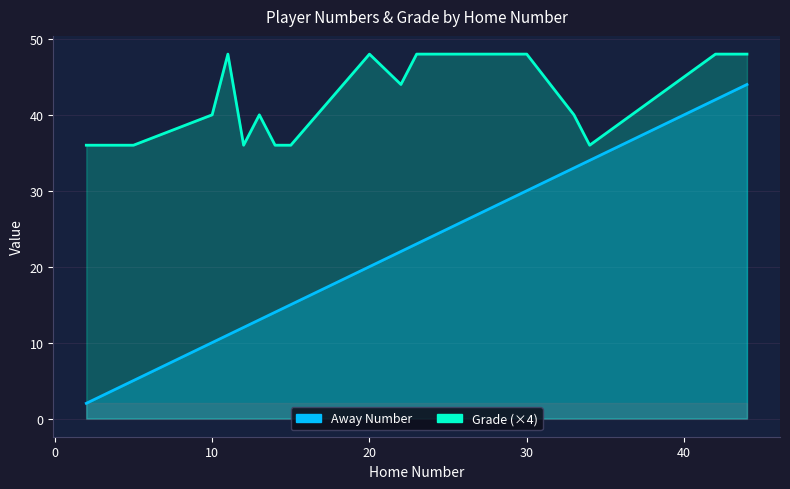

List the labels in order of Away Number value, largest first.

44, 42, 34, 33, 30, 23, 22, 20, 15, 14, 13, 12, 11, 10, 5, 3, 2